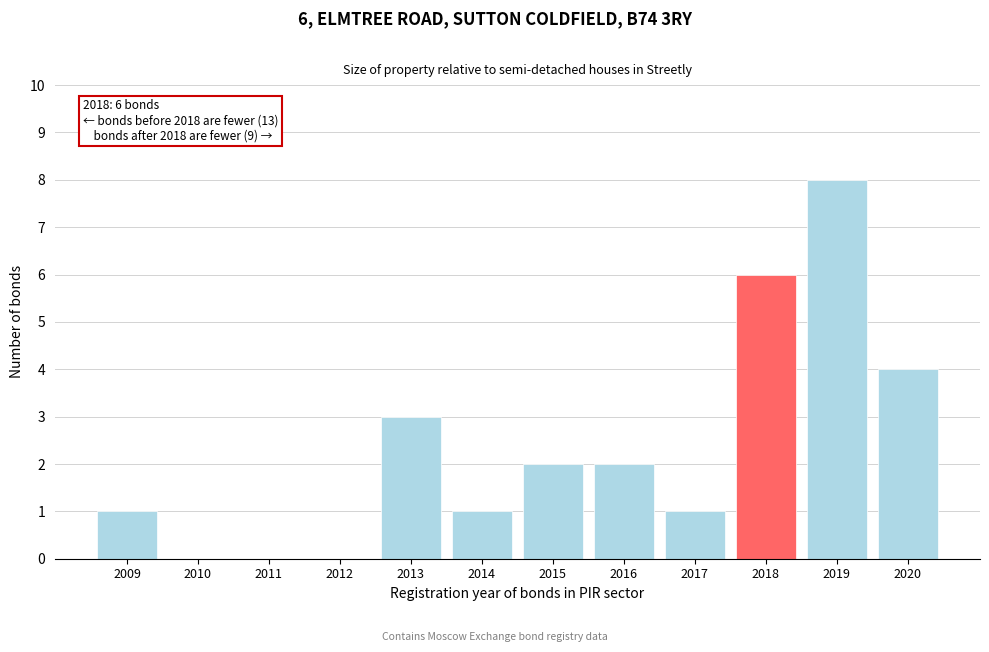

Reading left to right, what are all the values shown in this chart?

2009=1	2010=0	2011=0	2012=0	2013=3	2014=1	2015=2	2016=2	2017=1	2018=6	2019=8	2020=4